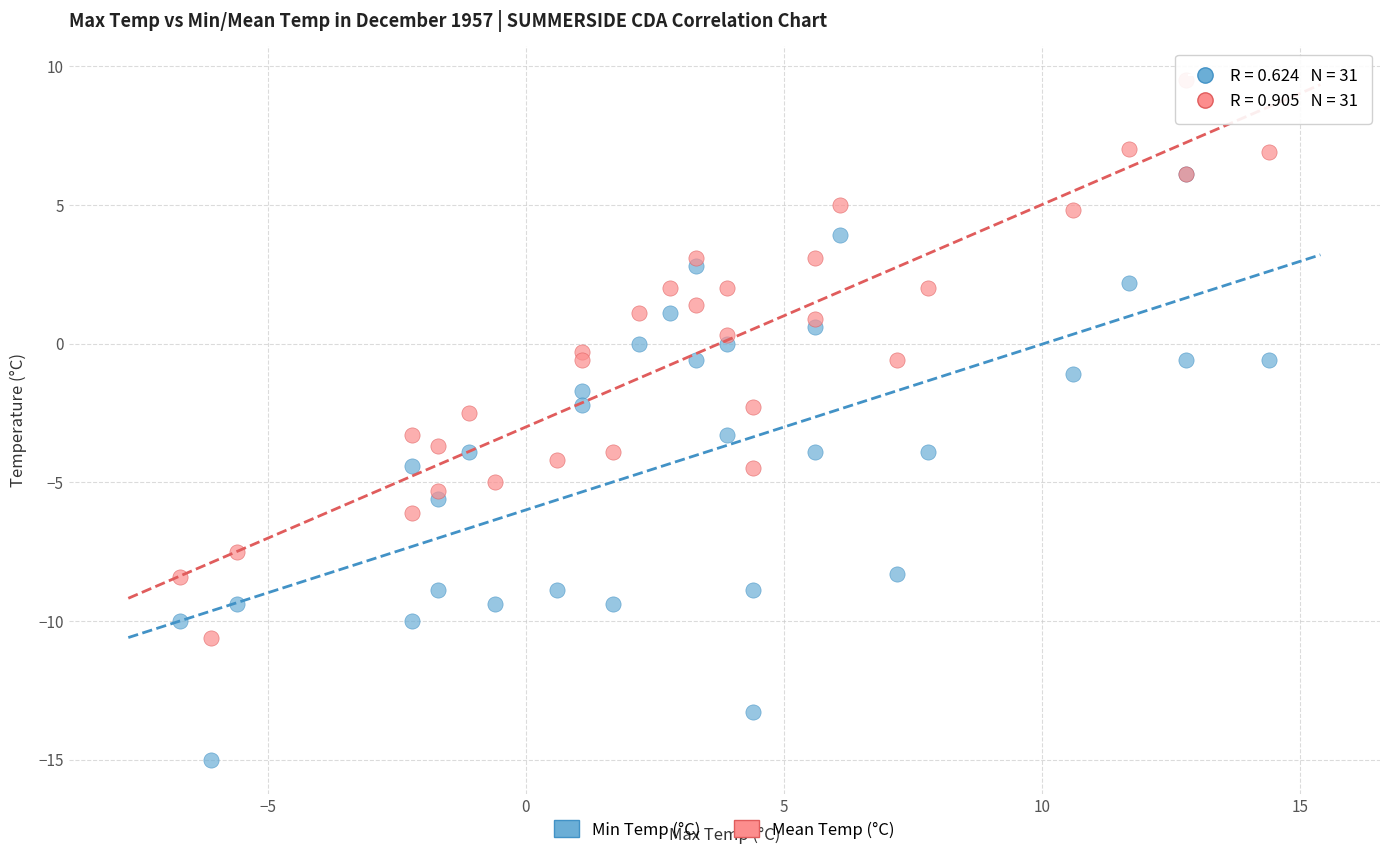

Which series reaches the maximum Y coordinate?

Mean Temp (°C)